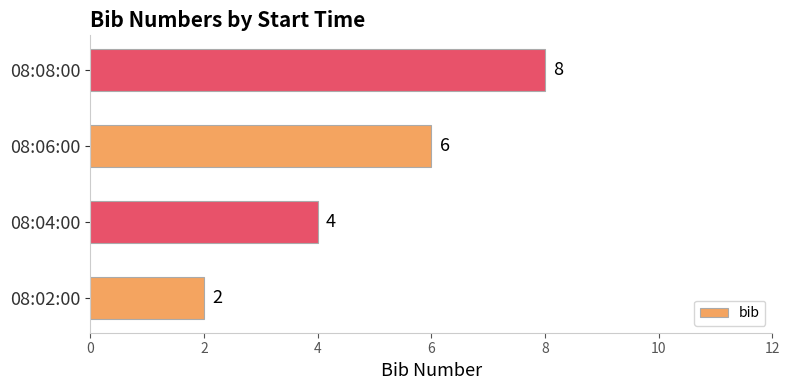

What is the change in value from 08:04:00 to 08:08:00?

+4